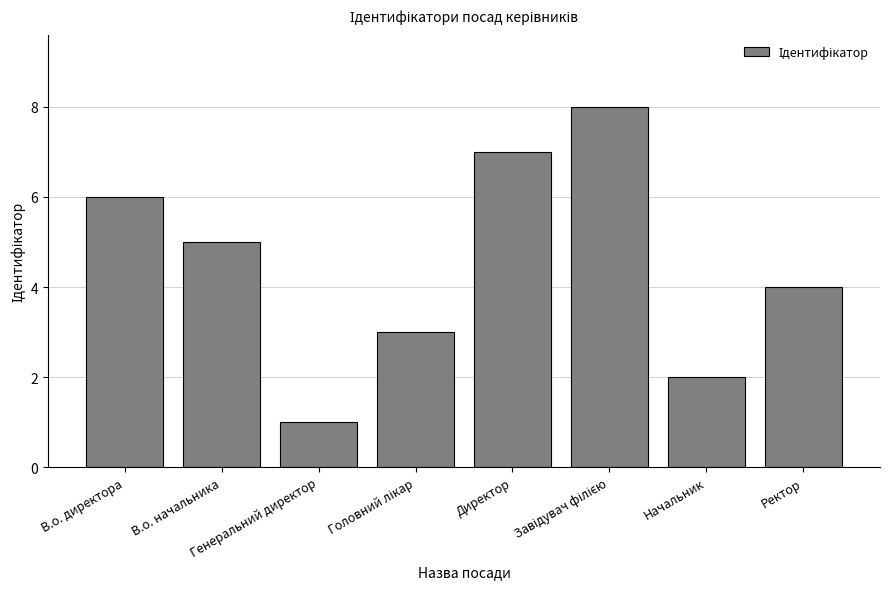

Are the bars horizontal?

No